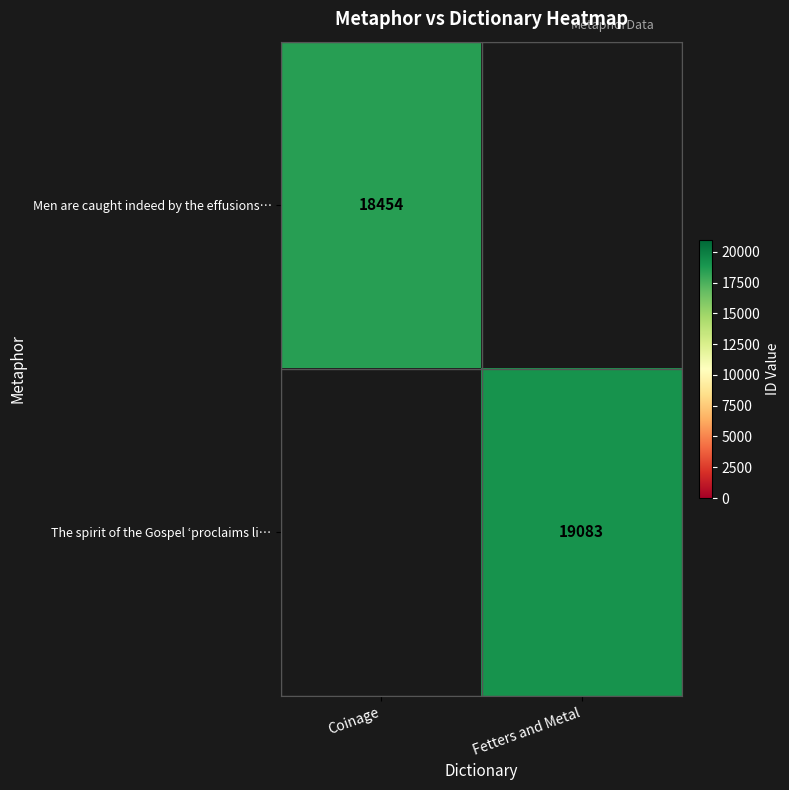

The value of The spirit of the Gospel ‘proclaims li… at Fetters and Metal is 4923. True or false?

False